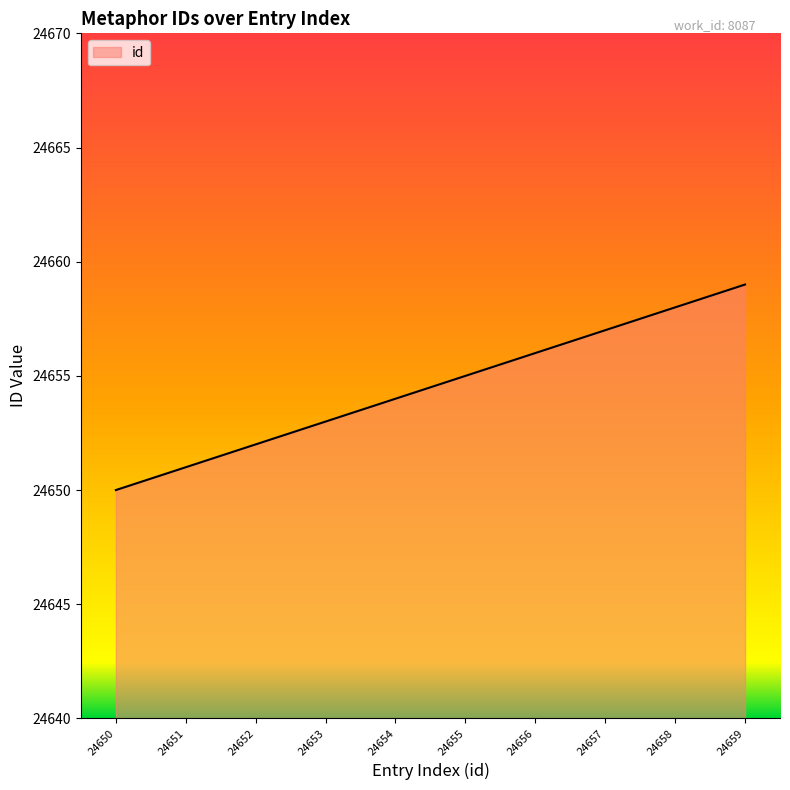

Rank the categories by value from lowest to highest.

24650, 24651, 24652, 24653, 24654, 24655, 24656, 24657, 24658, 24659